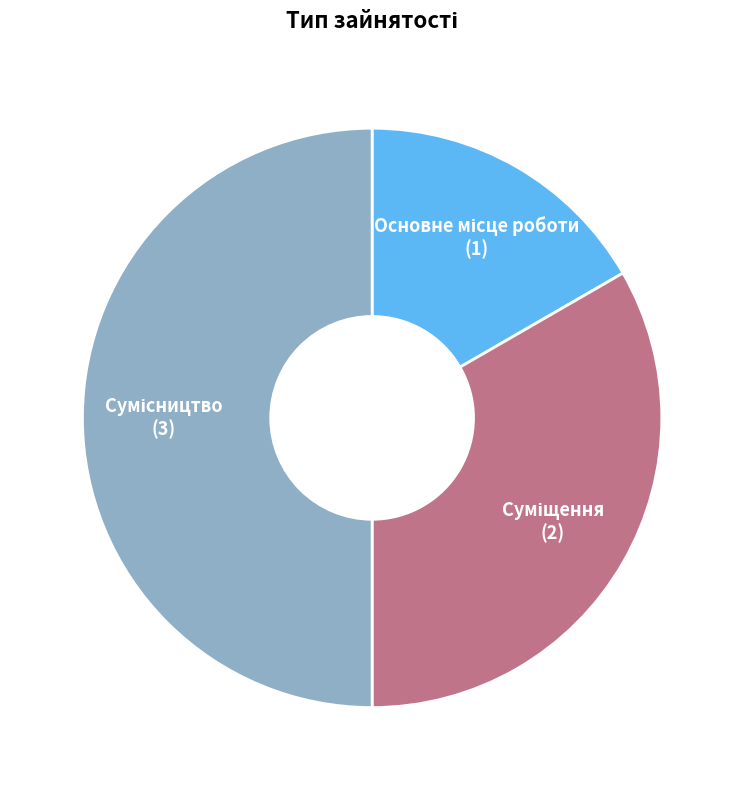

To the nearest percent, what percentage of the pie is Основне місце роботи?

17%